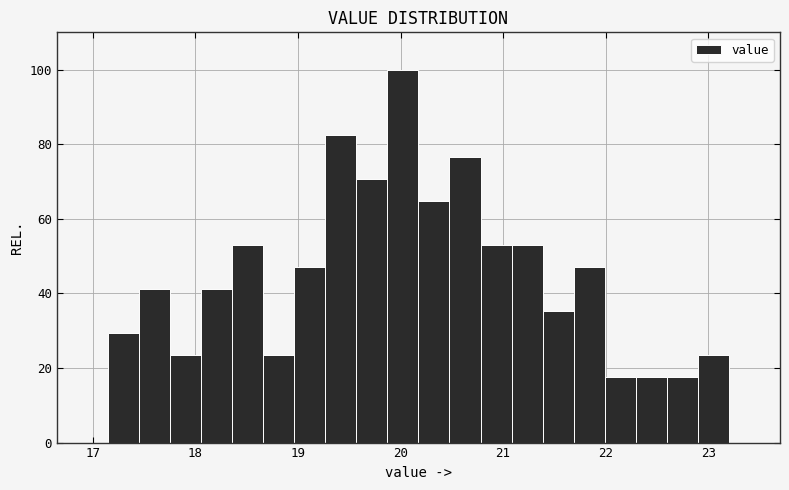

Read against the x-axis, roughly where is the centre of the tallest bar?

20.0